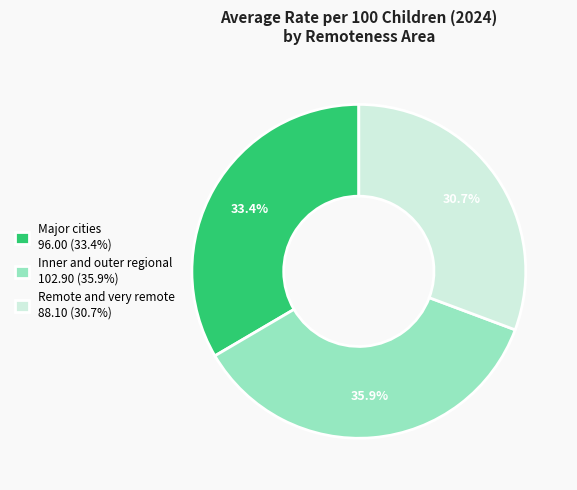

Rank the categories by value from lowest to highest.

Remote and very remote, Major cities, Inner and outer regional